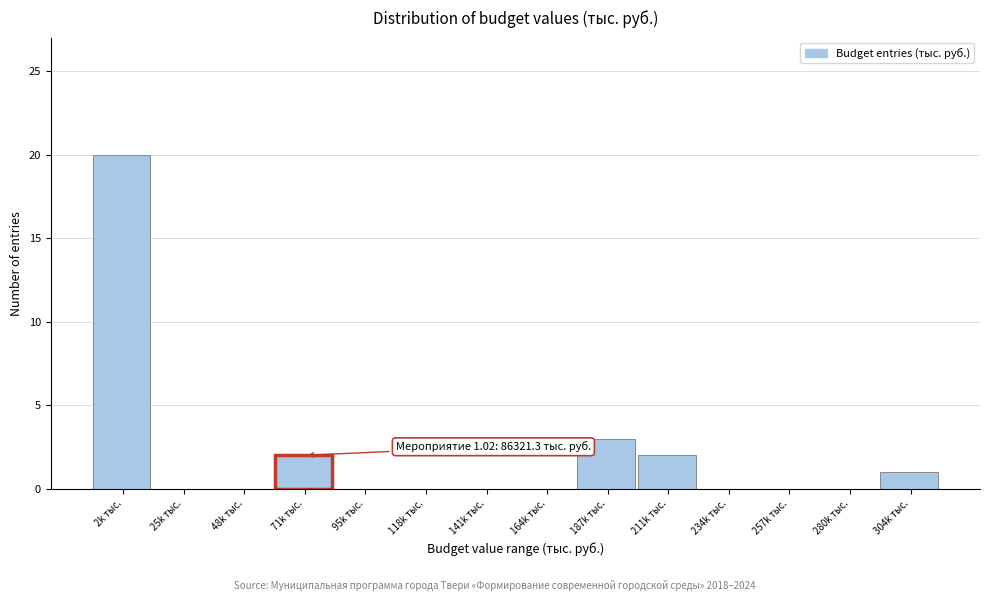

Reading right to left, transcribe all the data shown in this chart.

304k тыс.=1	280k тыс.=0	257k тыс.=0	234k тыс.=0	211k тыс.=2	187k тыс.=3	164k тыс.=0	141k тыс.=0	118k тыс.=0	95k тыс.=0	71k тыс.=2	48k тыс.=0	25k тыс.=0	2k тыс.=20